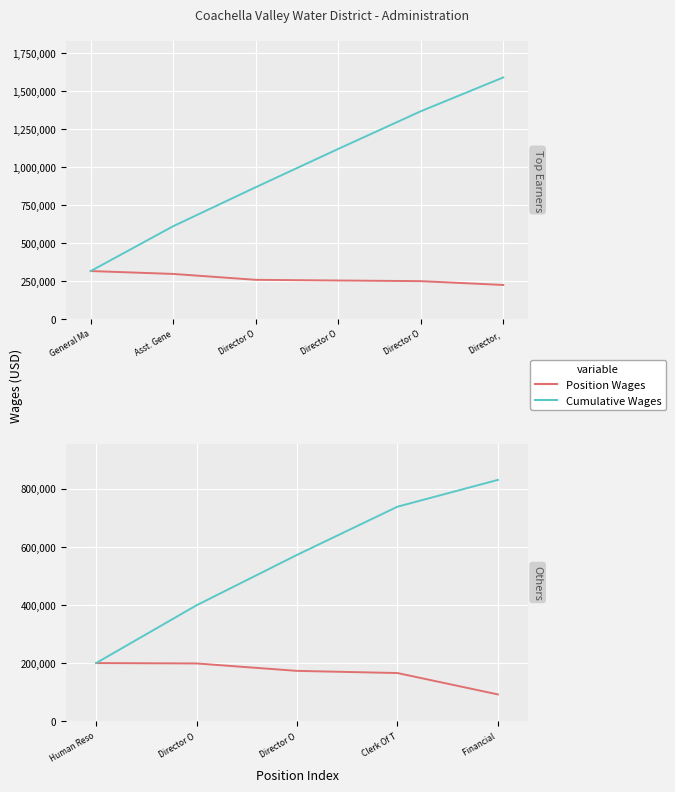

At Director O, list the series in order from smallest to largest.

Position Wages, Cumulative Wages